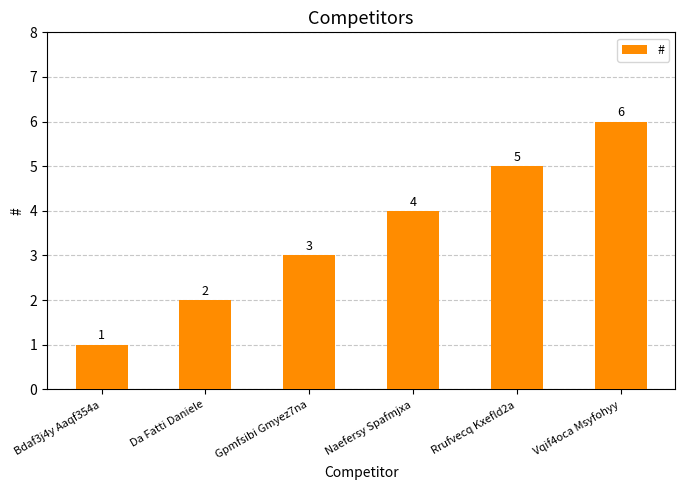

What is the minimum value shown in the chart?

1